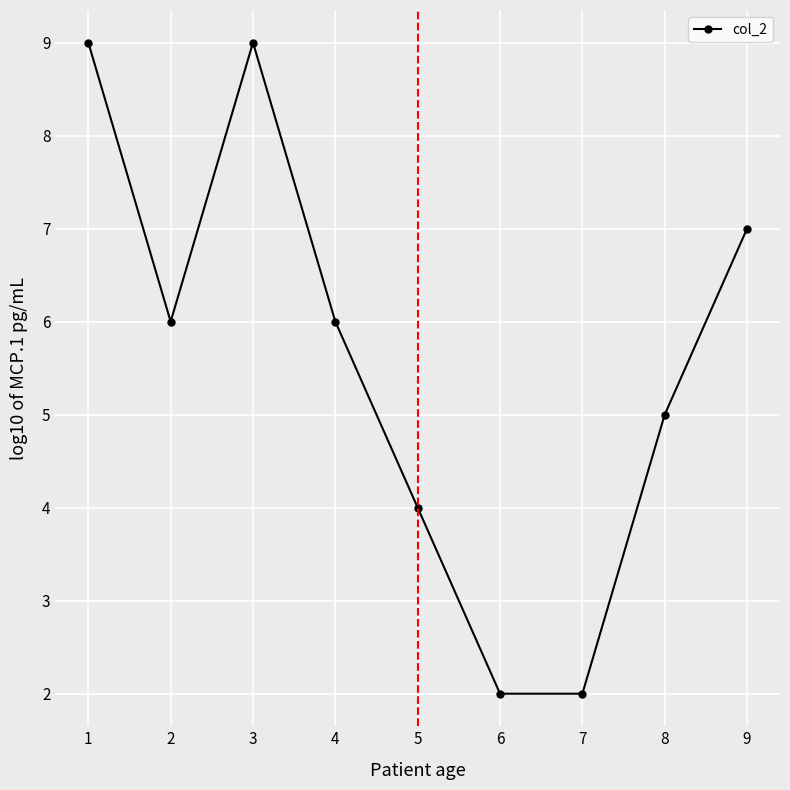

What is the approximate value at 3?

9